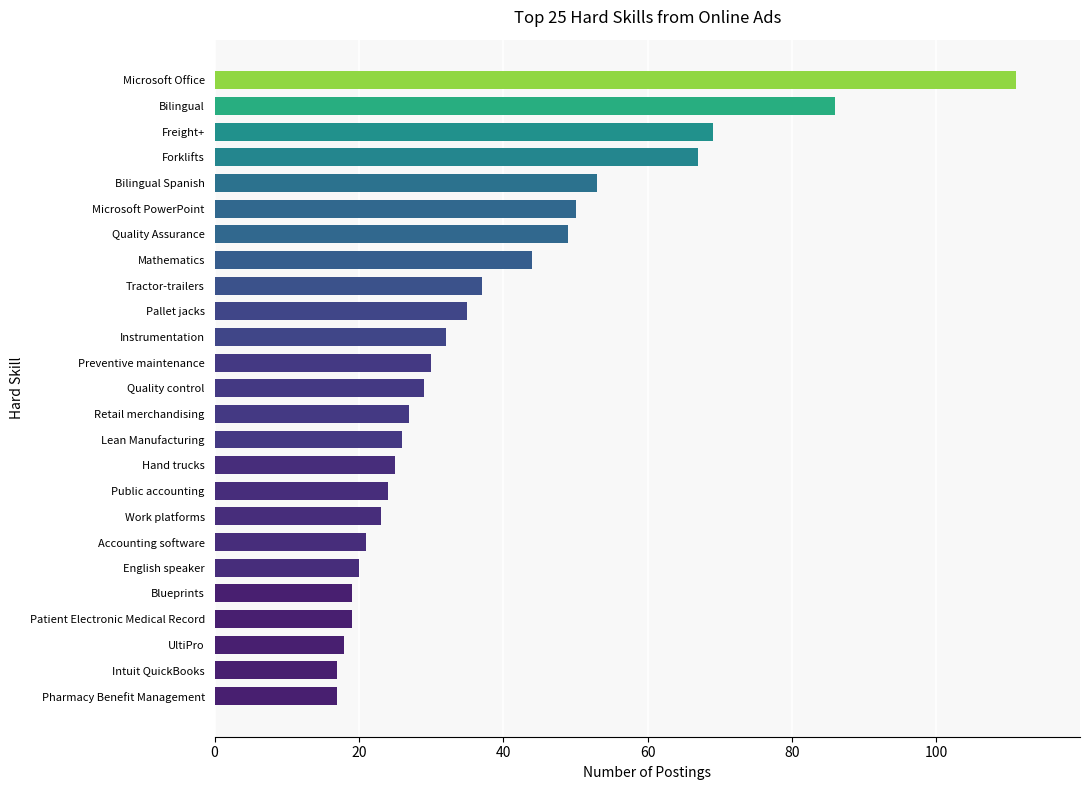

Reading bottom to top, list all the values displayed in this chart.

17	17	18	19	19	20	21	23	24	25	26	27	29	30	32	35	37	44	49	50	53	67	69	86	111